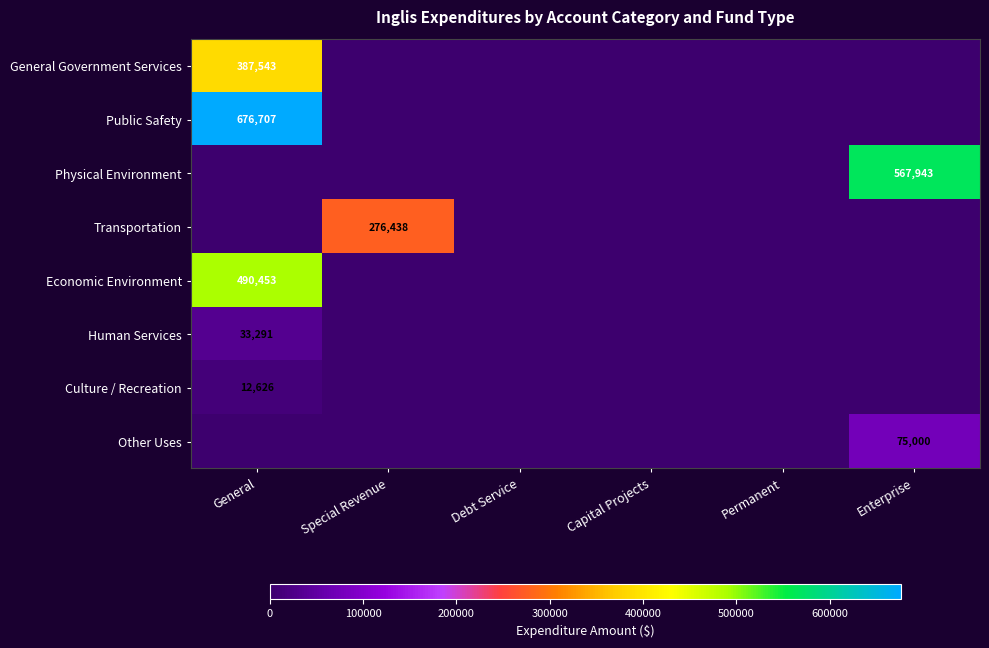

The value of Economic Environment at Debt Service is -166951. True or false?

False